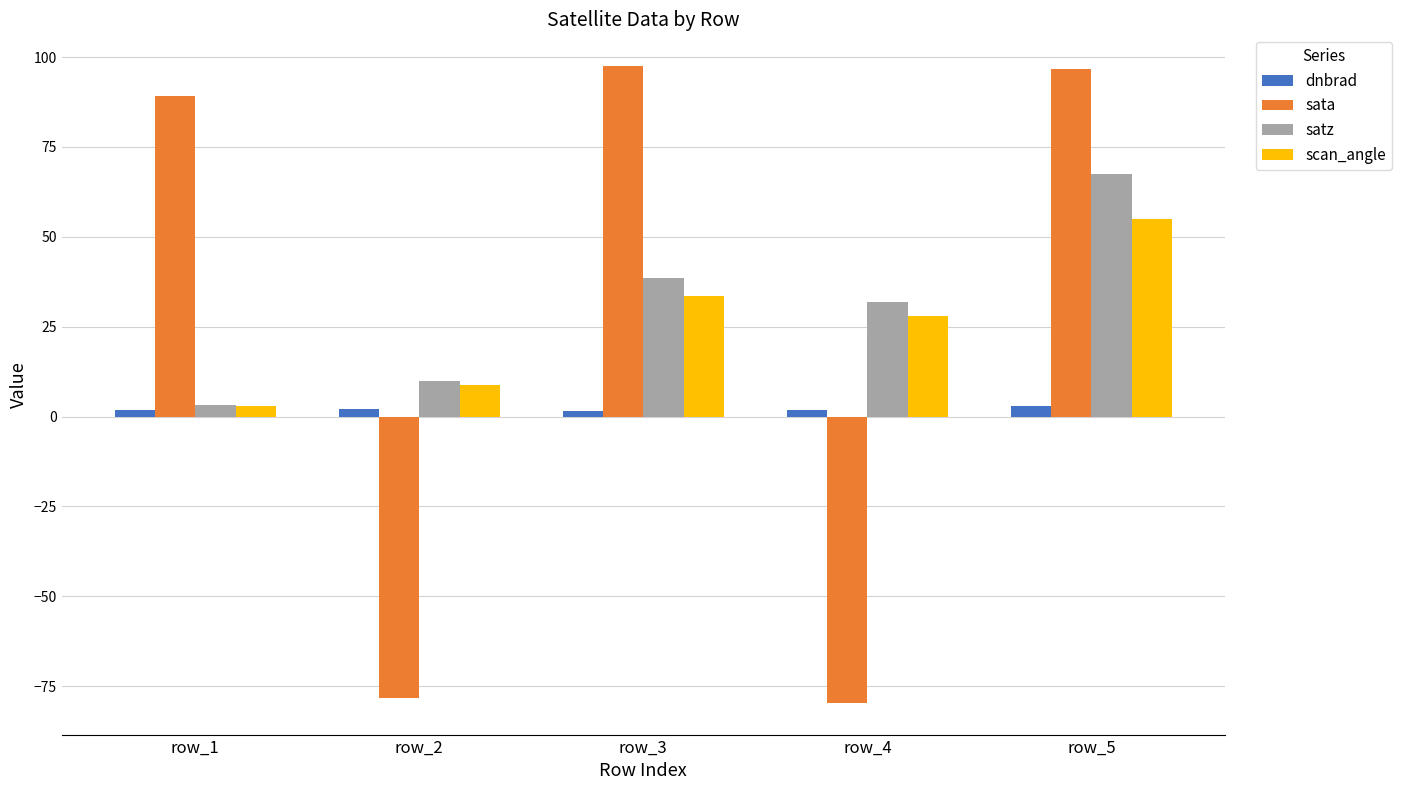

Count the number of data series in this chart.

4